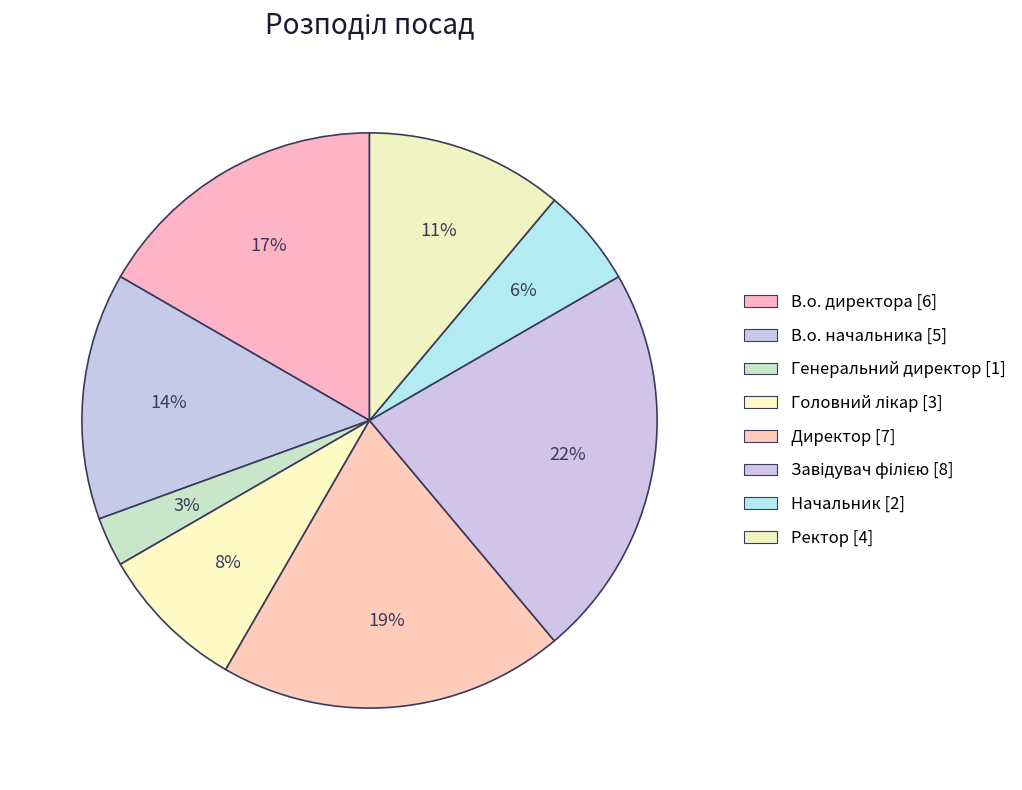

Count the number of slices in the pie.

8